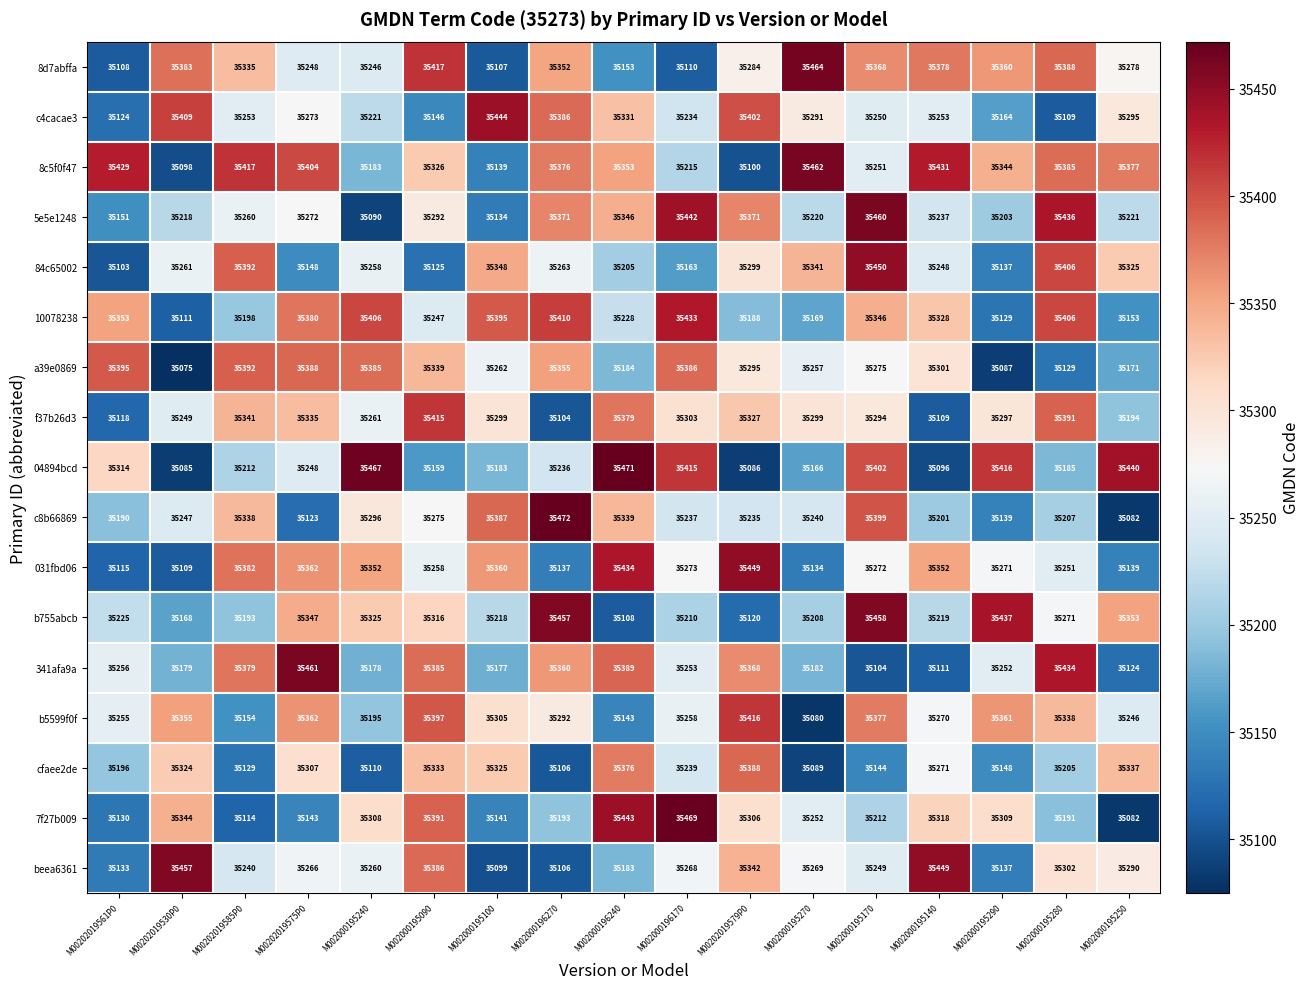

Where does the b5599f0f series first go above 35292?

M00202019530P0